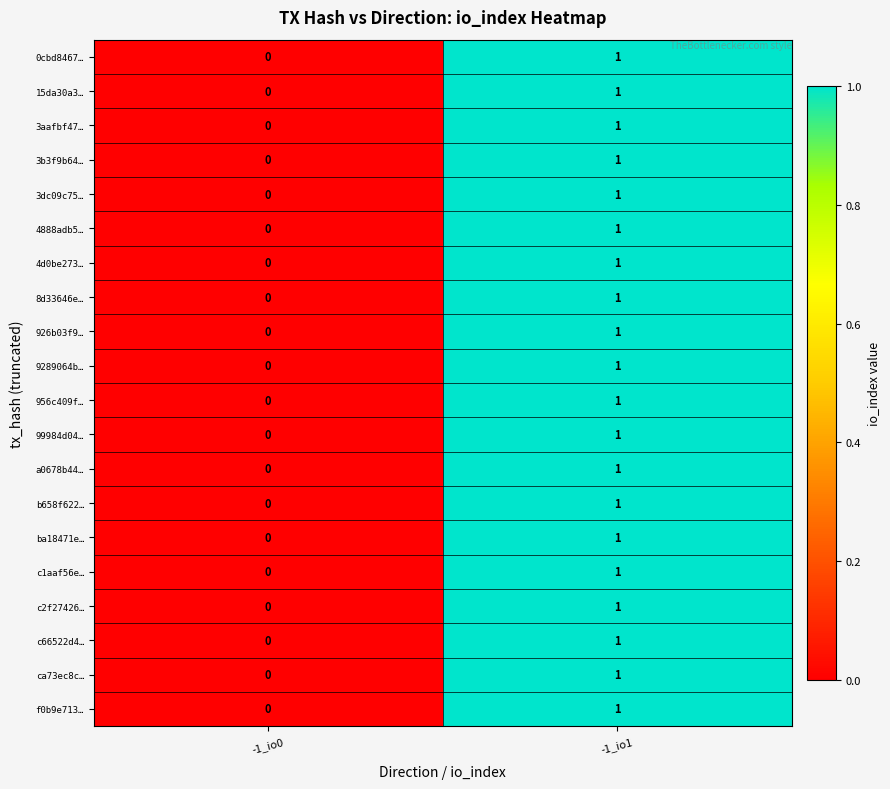

At which category does the chart reach its minimum across all series?

-1_io0